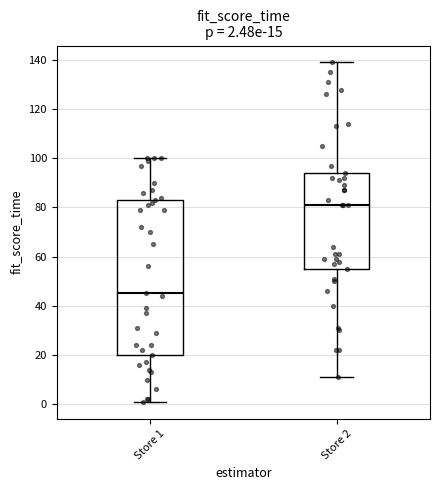

Which box has the highest median line?

Store 2